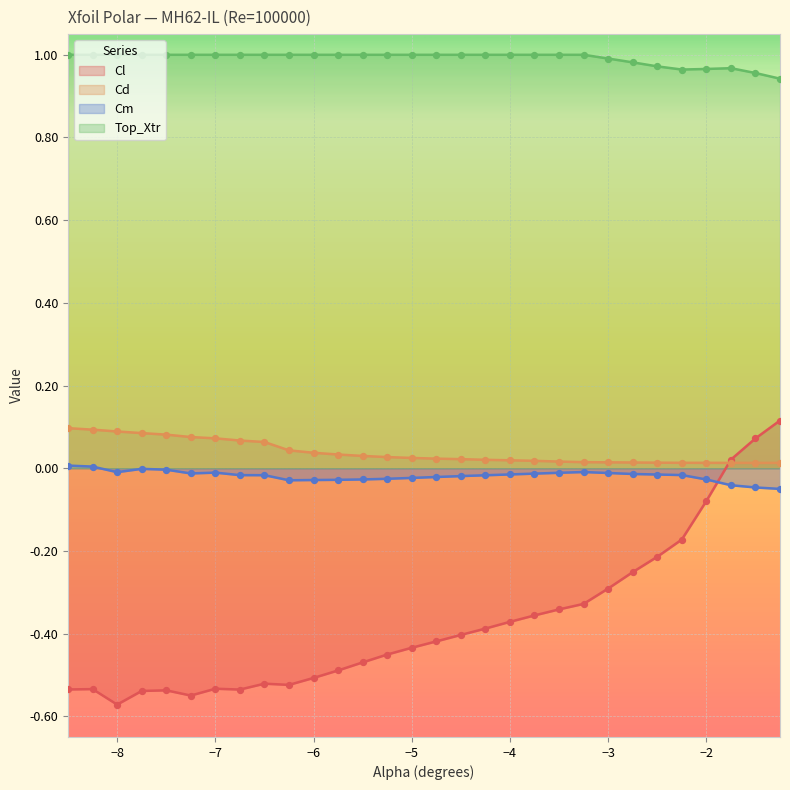

Which series has the largest Y range (max minus min)?

Cl